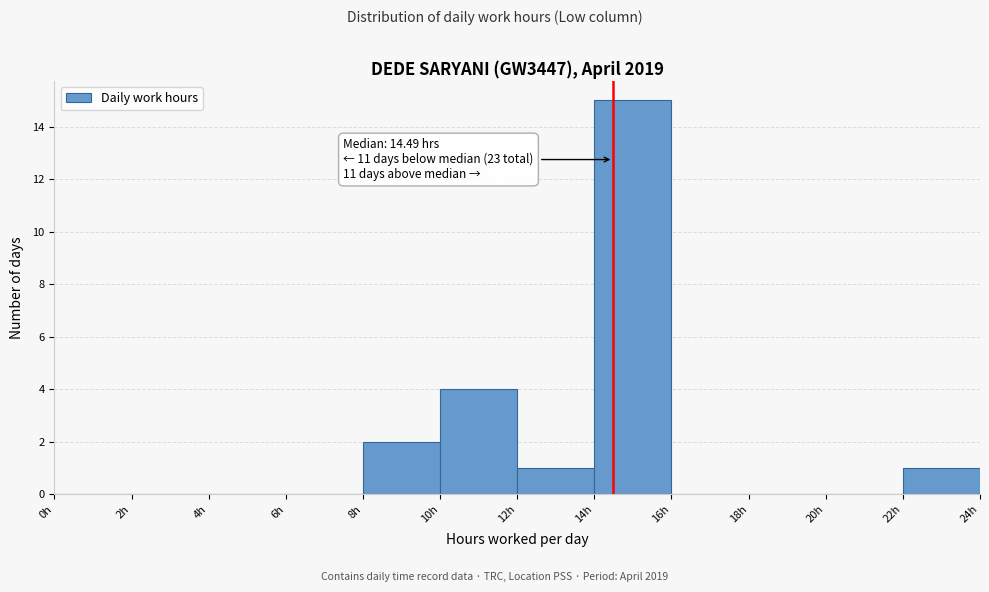

Over which range of the x-axis is the bar tallest?

14 to 16